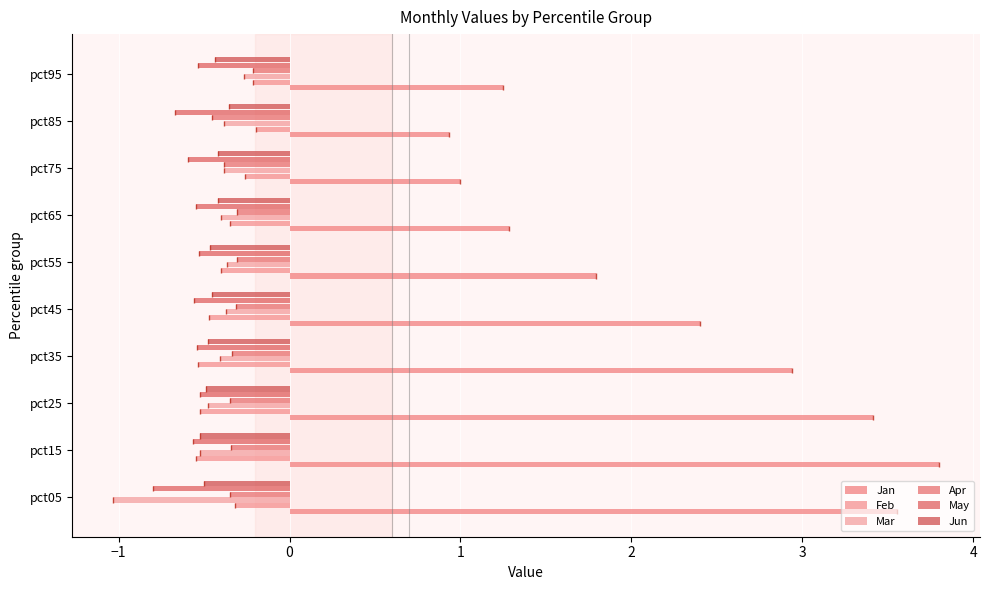

The Mar series shows -0.7 at pct85. True or false?

False